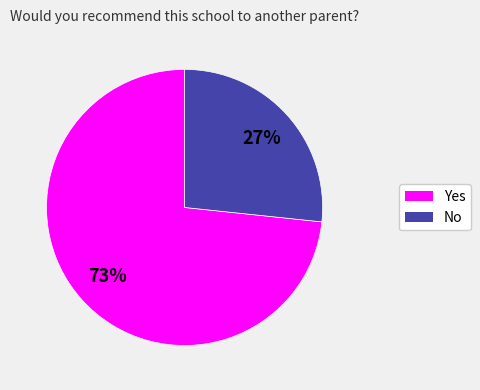

Which has a higher value, Yes or No?

Yes